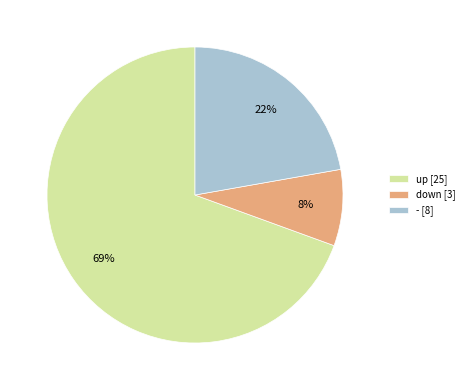

Is it true that down is 1% of the pie?

False